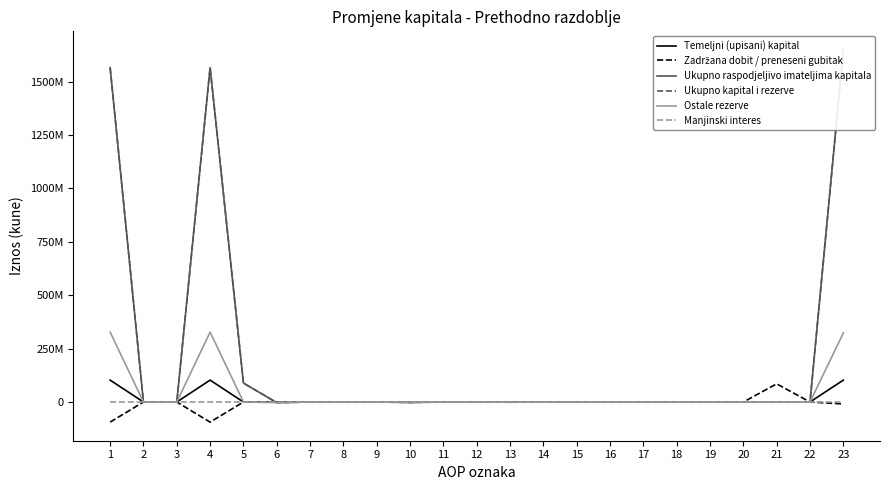

Is the value of Zadržana dobit / preneseni gubitak at 12 greater than the value of Ostale rezerve at 15?

No